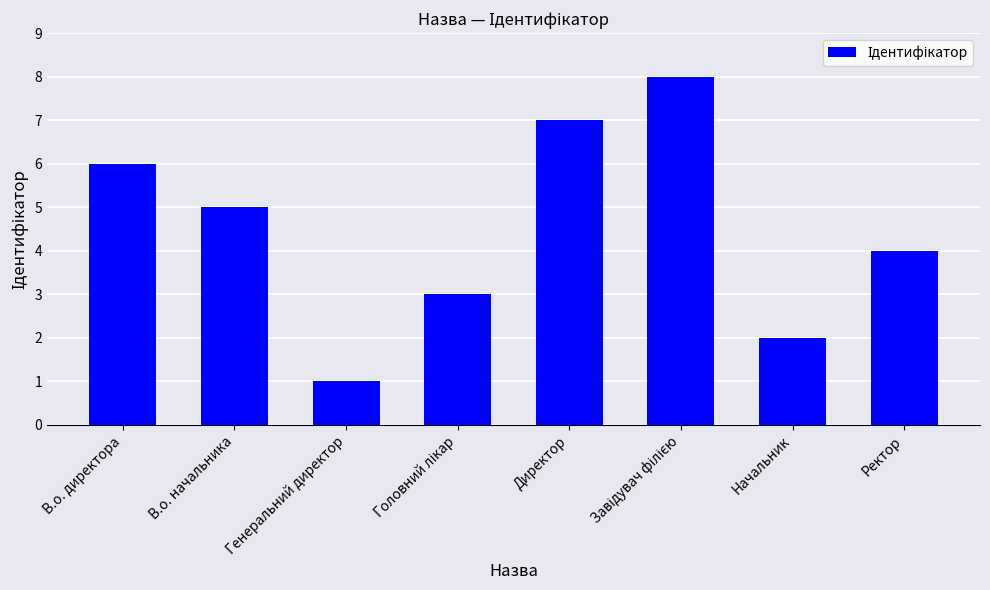

What is the difference between the second highest and minimum values?

6